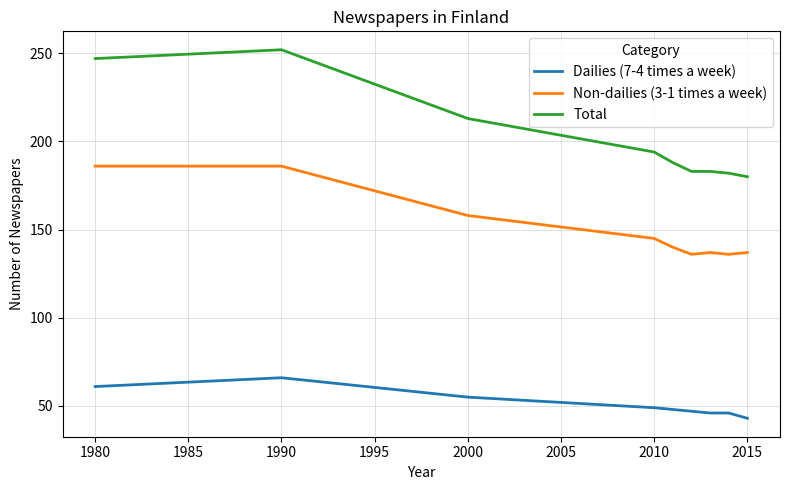

True or false: Dailies (7-4 times a week) and Total cross at least once.

False